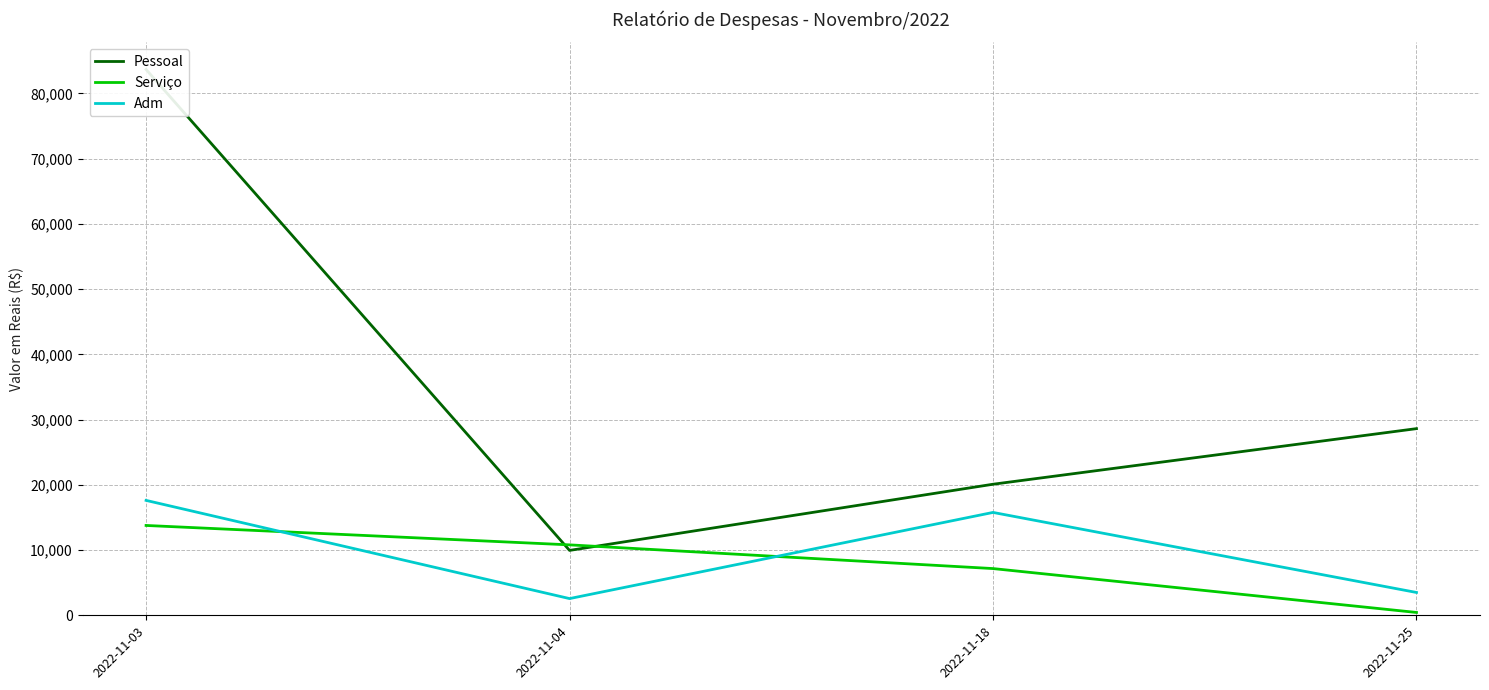

How many intersections are there between Pessoal and Serviço?

2